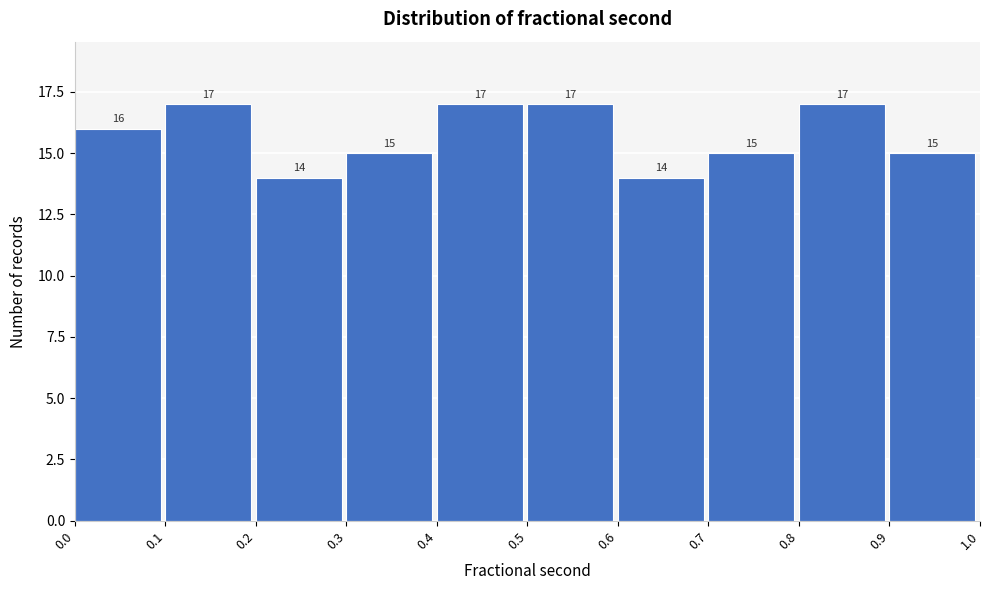

Reading left to right, list every bar in this chart as the range it spans on the x-axis followed by its height.

0.0 to 0.1: 16
0.1 to 0.2: 17
0.2 to 0.3: 14
0.3 to 0.4: 15
0.4 to 0.5: 17
0.5 to 0.6: 17
0.6 to 0.7: 14
0.7 to 0.8: 15
0.8 to 0.9: 17
0.9 to 1.0: 15